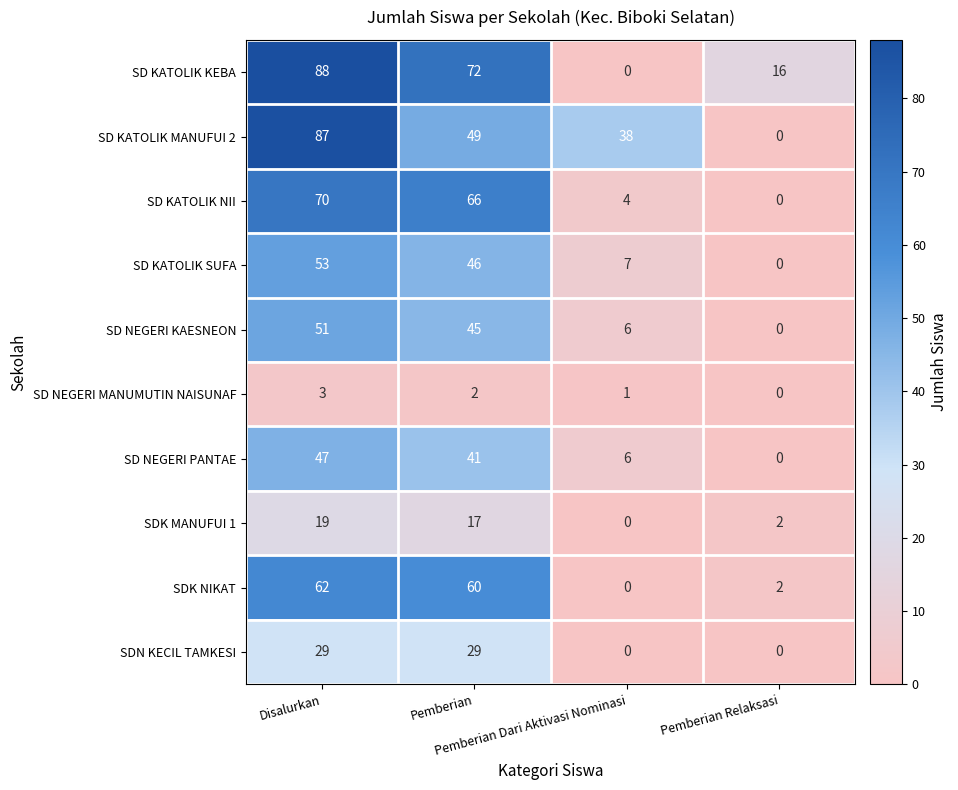

What is the difference between the maximum and second lowest values in the SDN KECIL TAMKESI series?

29